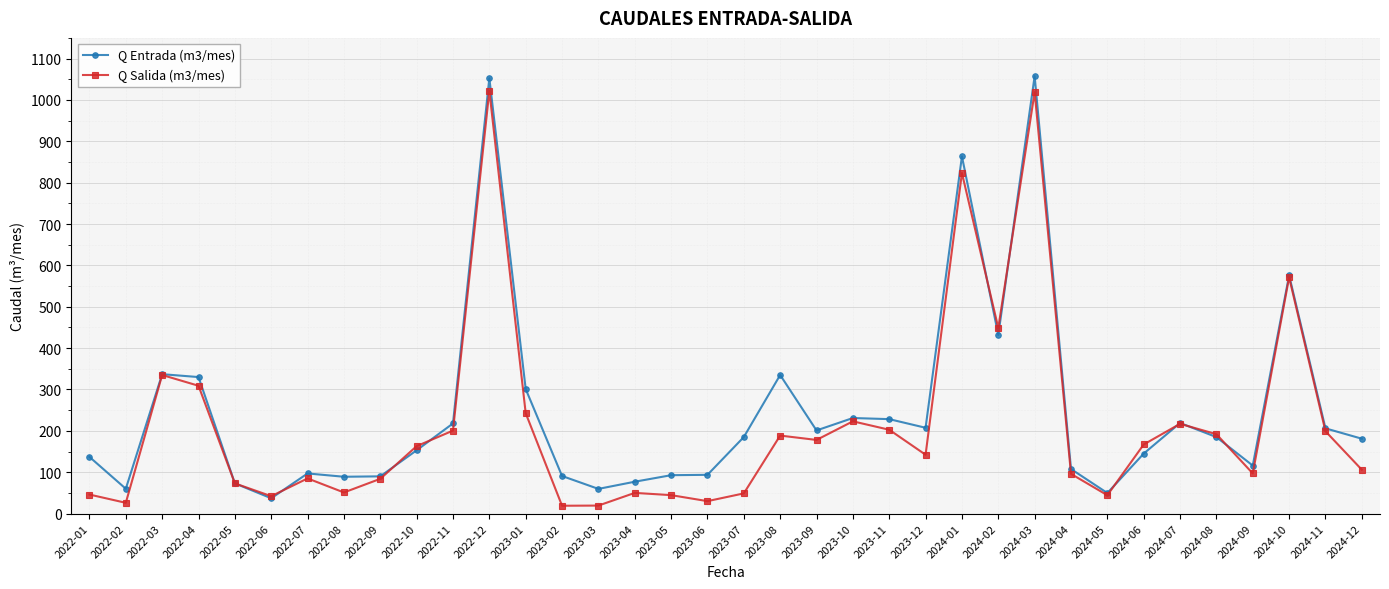

What is the spread (max minus min) of values at 2024-09?

19.0